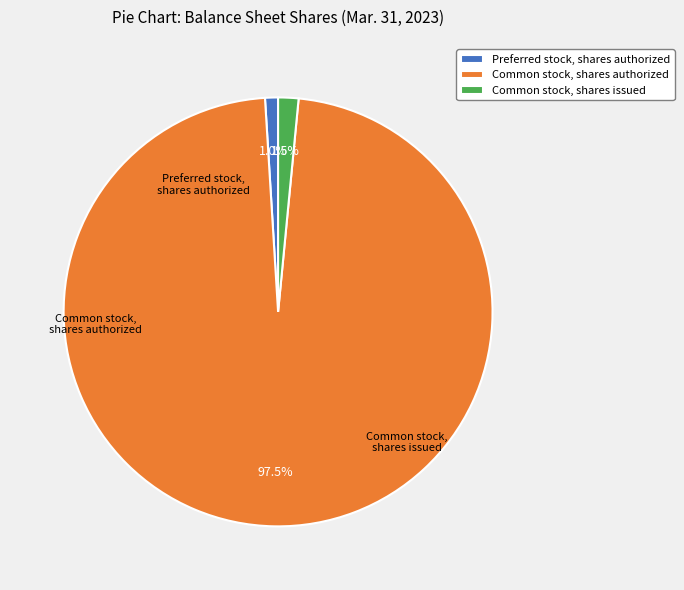

How much of the chart is everything except Preferred stock, shares authorized?

99.0%